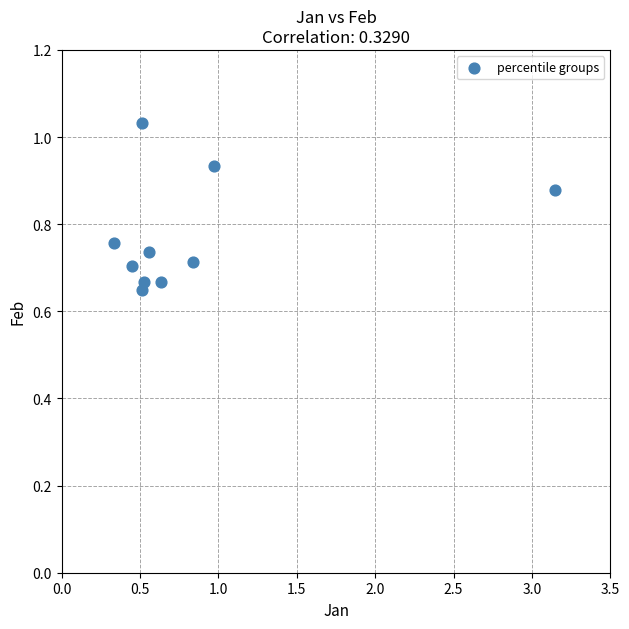

What is the range of Y values (max minus min)?

0.4